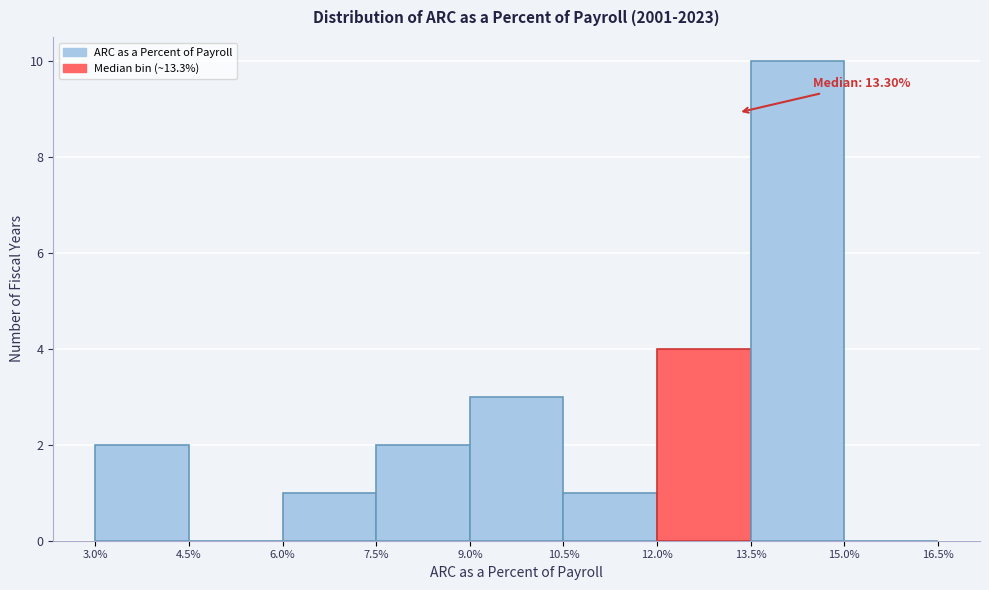

Over which range of the x-axis is the bar tallest?

13.5% to 15.0%